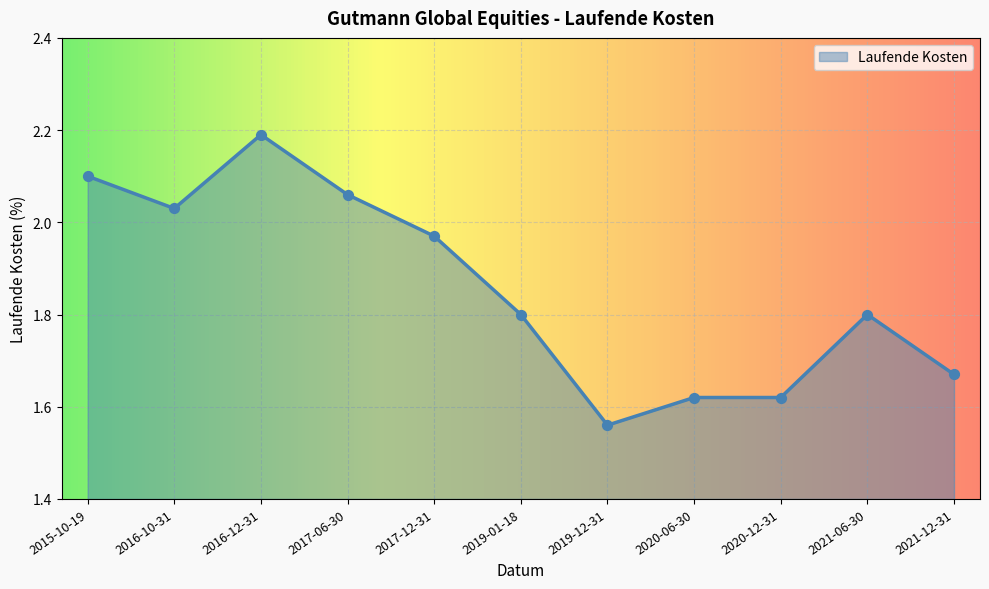

Approximately how many times larger is the value at 2017-12-31 compared to 2019-12-31?

1.3